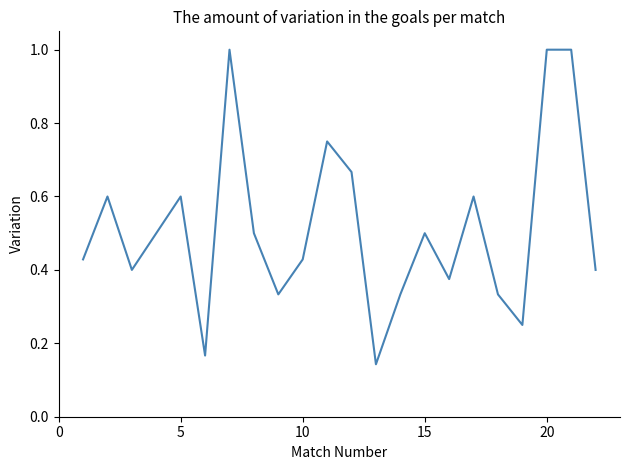

What is the maximum value shown in the chart?

1.0